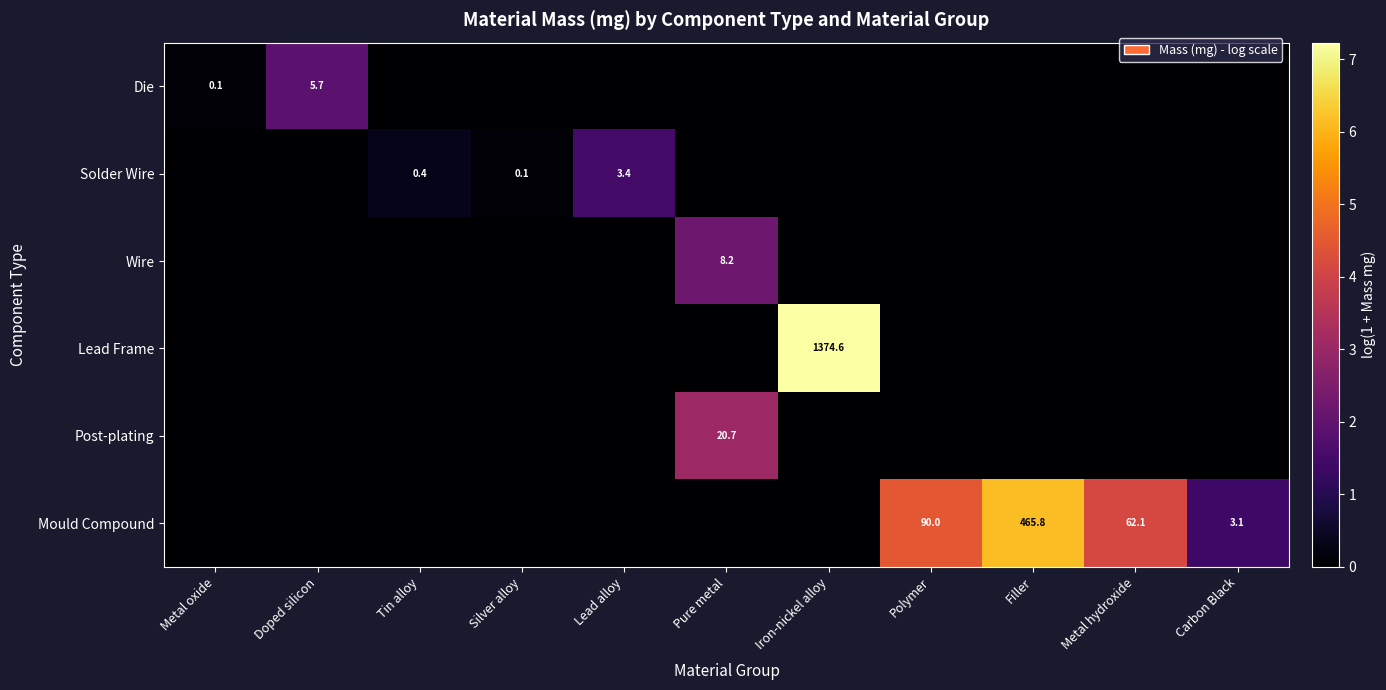

Is it true that Post-plating equals 33.1 at Pure metal?

False